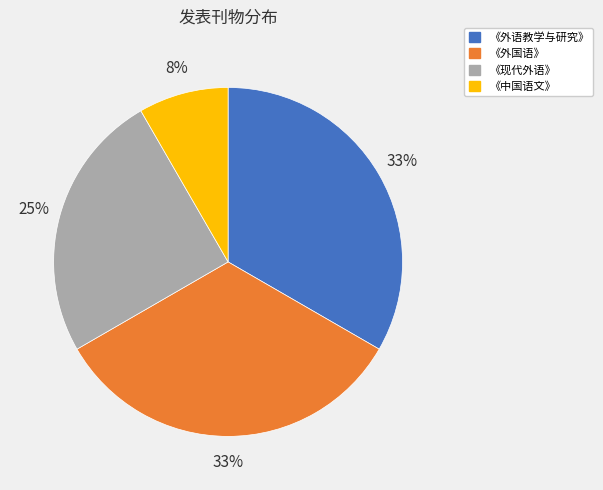

To the nearest percent, what portion does 《现代外语》 represent?

25%